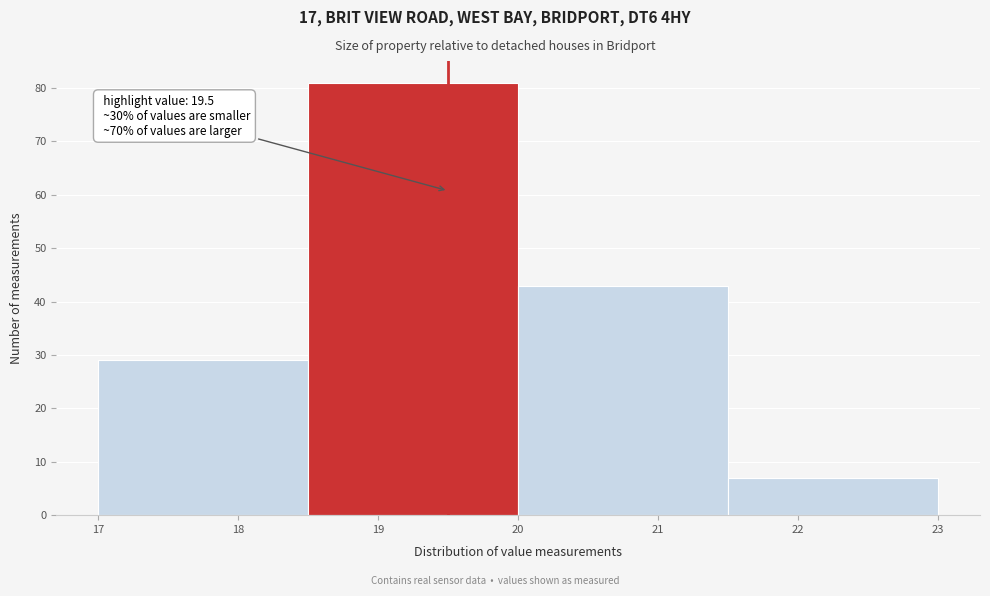

Over which range of the x-axis is the bar tallest?

18.5 to 20.0